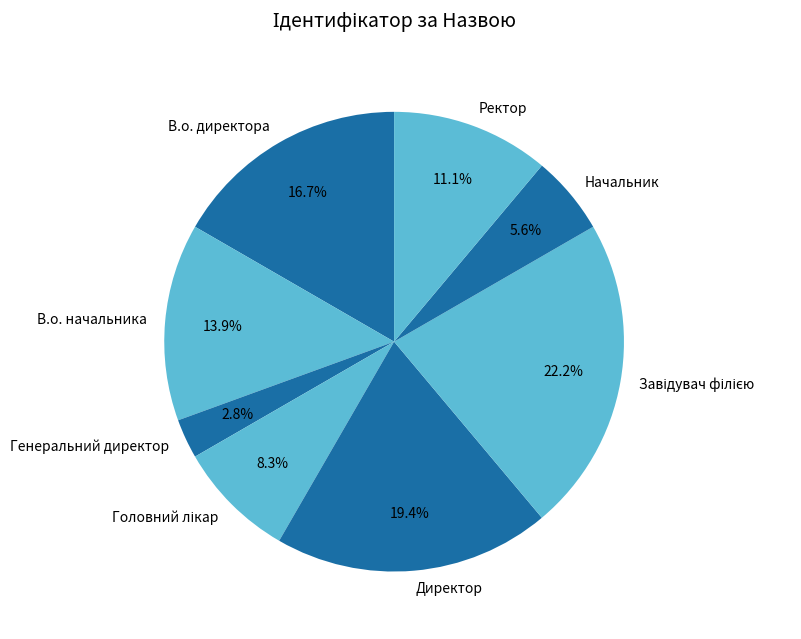

How much of the chart is everything except Директор?

80.6%